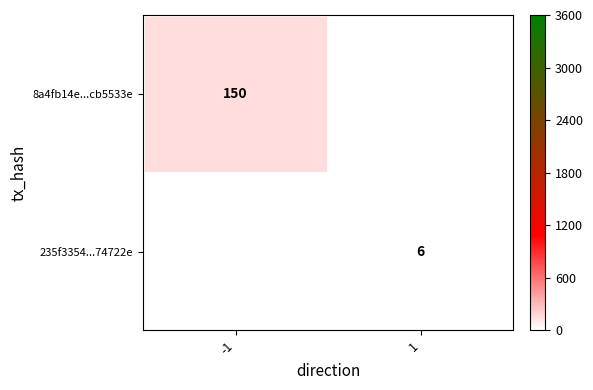

Which has a higher value, 1 or -1?

-1